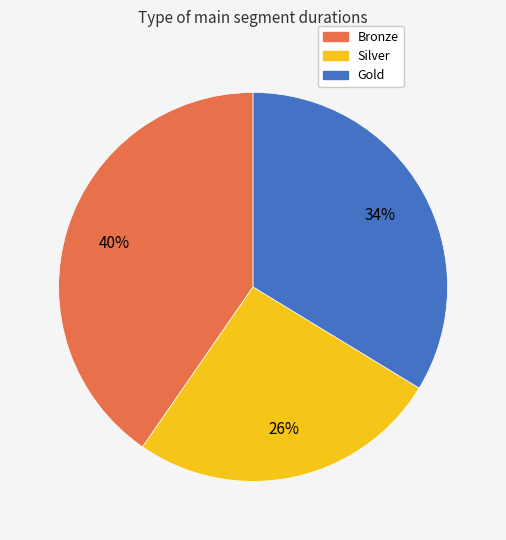

To the nearest percent, what is the difference between the Gold and Silver slice percentages?

8%